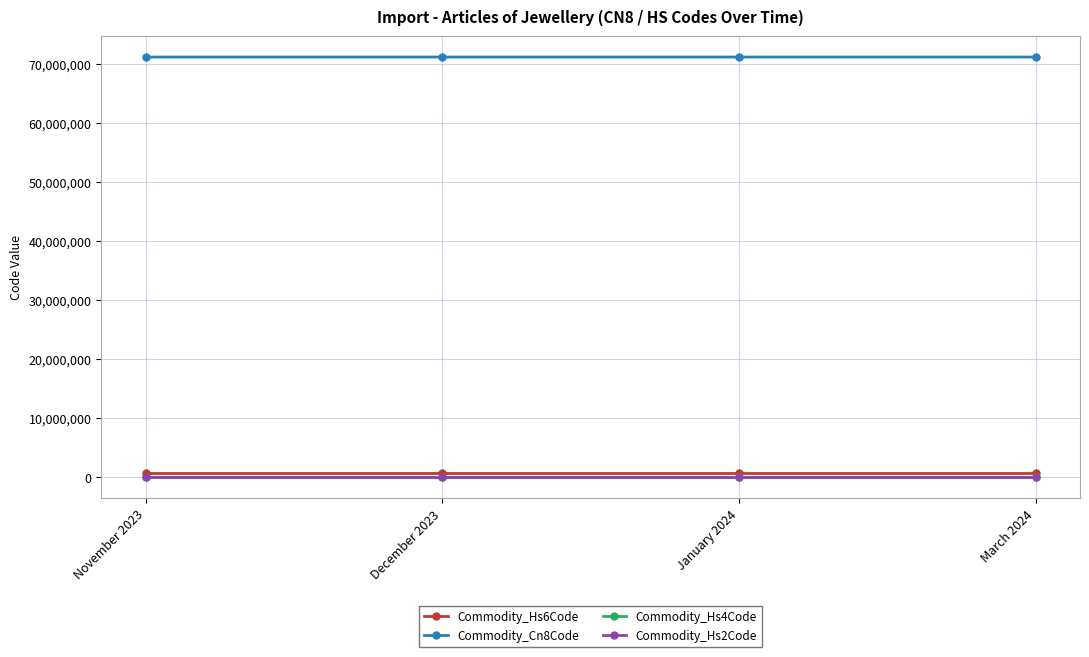

What is the label of the 4th point from the right?

November 2023